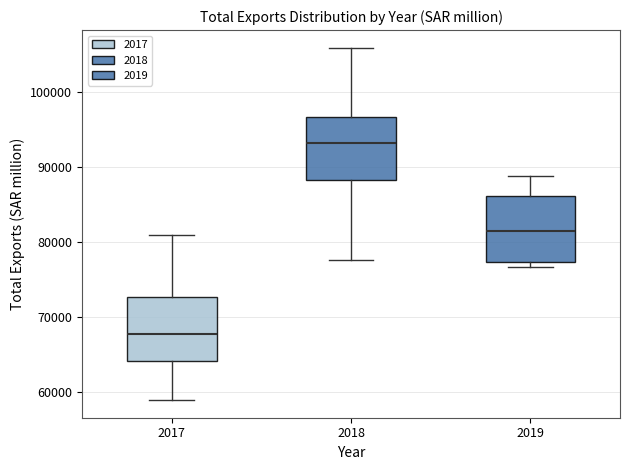

Which box's median line is the highest?

2018